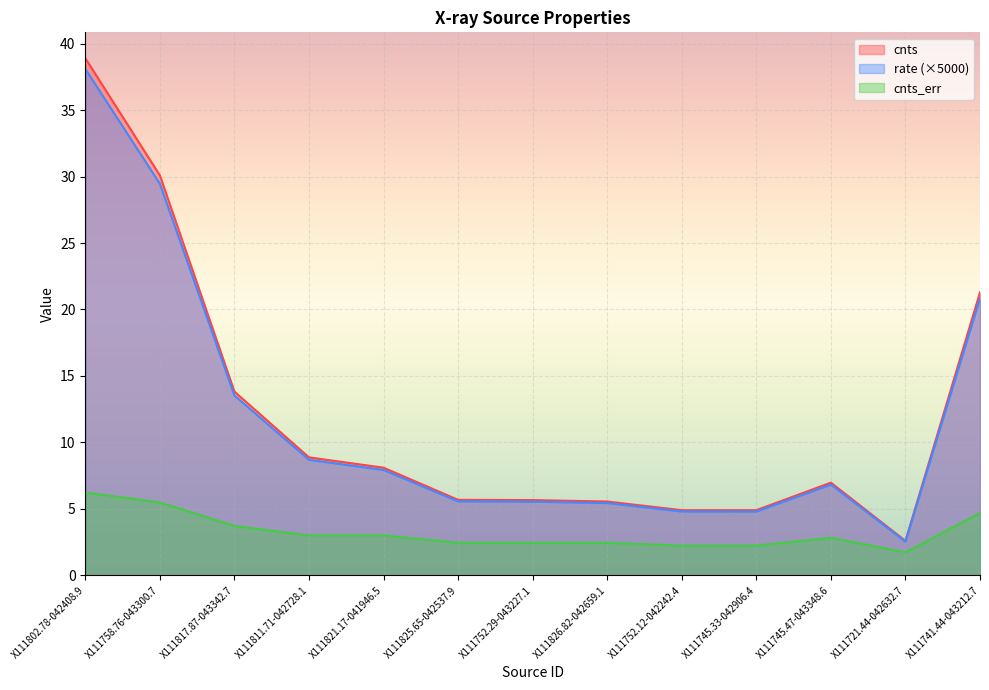

At which label does cnts first exceed 6?

X111802.78-042408.9